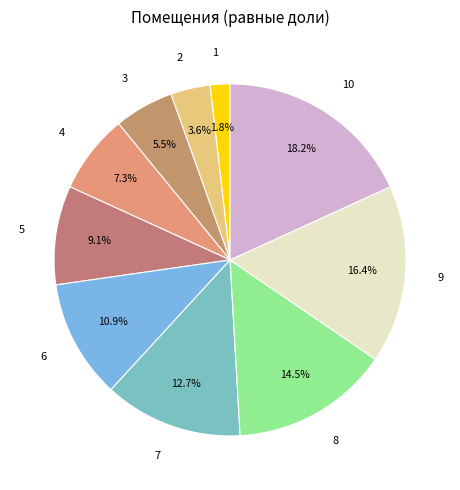

What percentage do 2 and 4 together represent?

10.9%